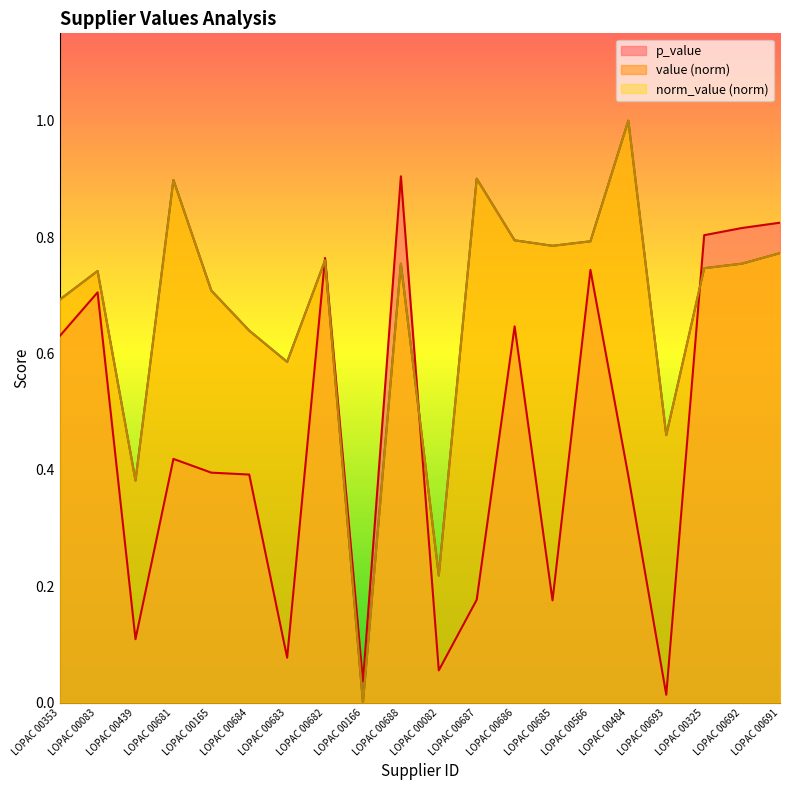

True or false: p_value and value cross at least once.

True